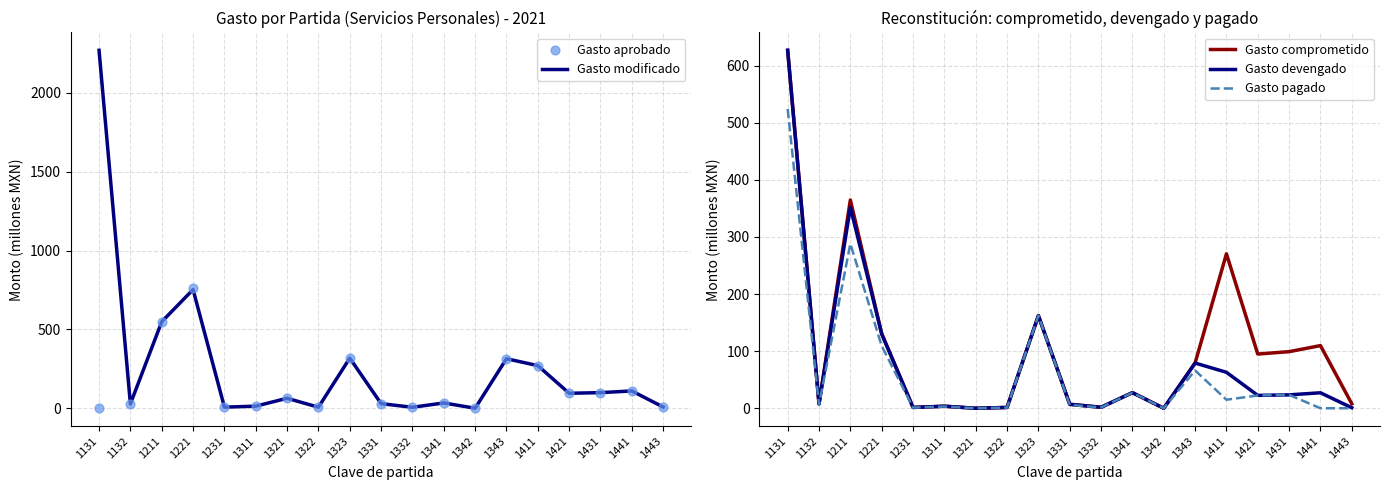

What is the total value across all series at 1221?

1887.8